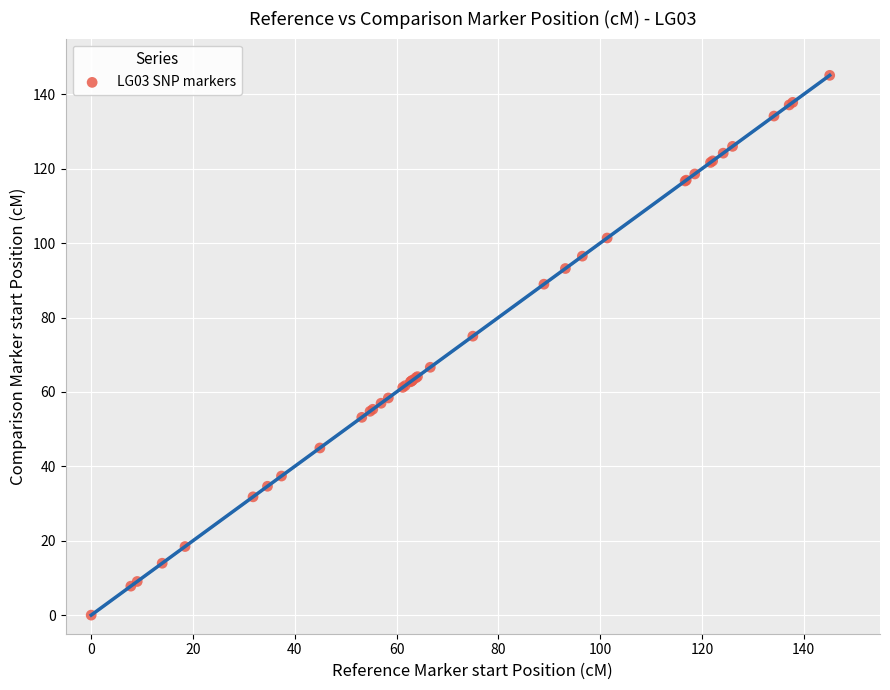

What Y value in the scatter plot is closest to 72?

75.0